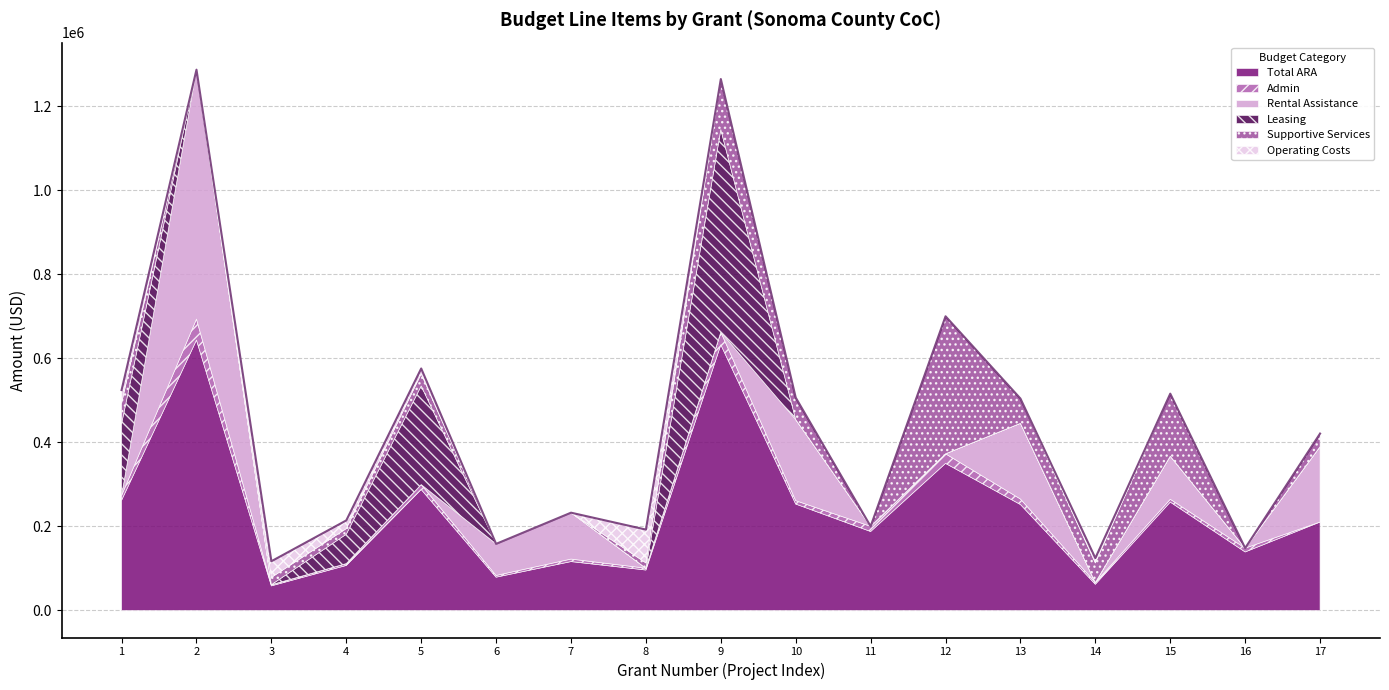

The value of Total ARA at 5 is 399233. True or false?

False